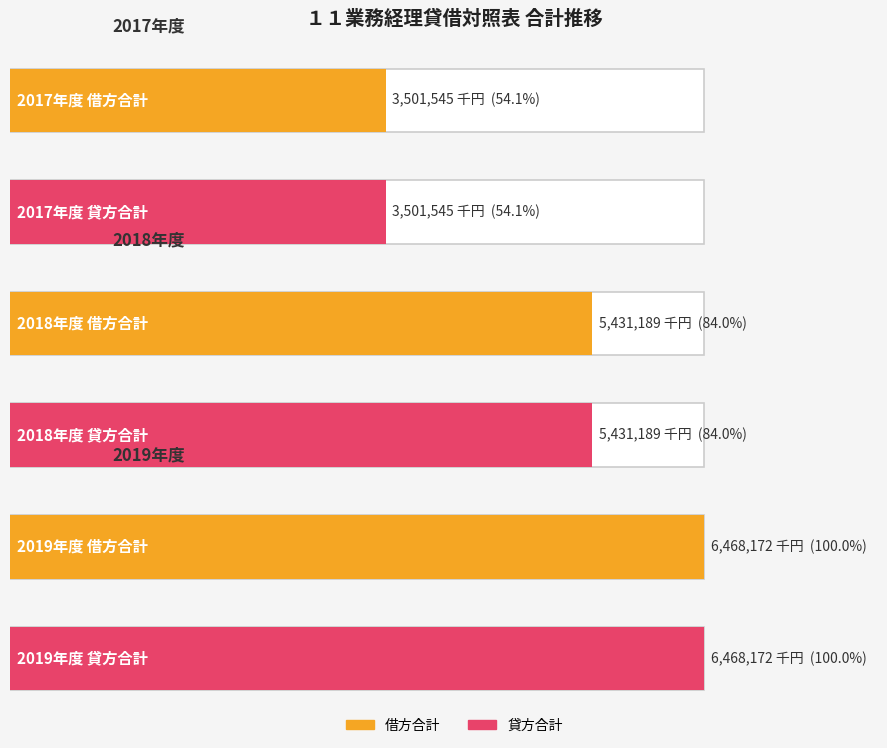

How many distinct data groups are displayed?

2